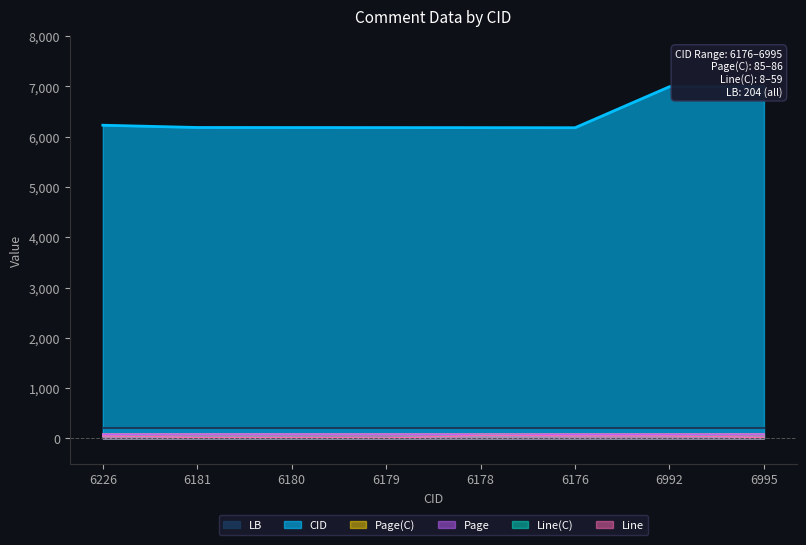

What is the label of the 8th point from the left?

6995